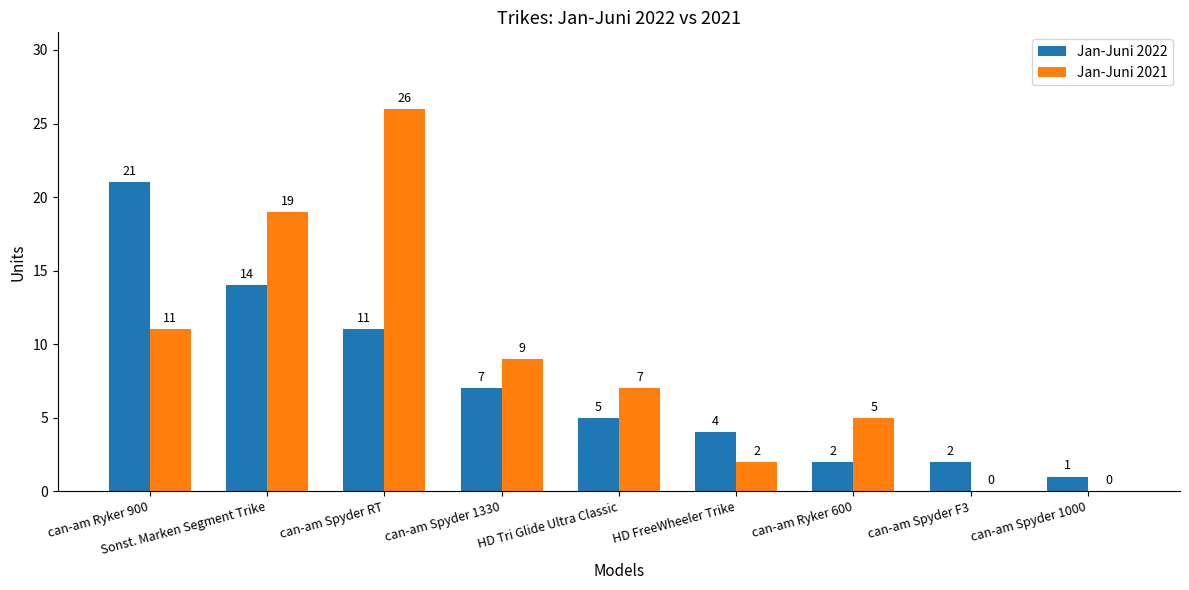

Are the bars horizontal?

No